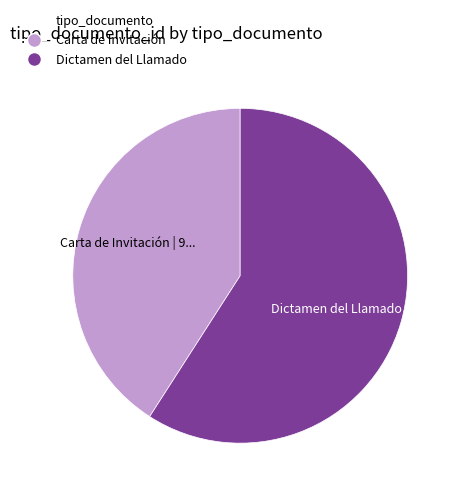

Which slice is the largest?

Dictamen del Llamado